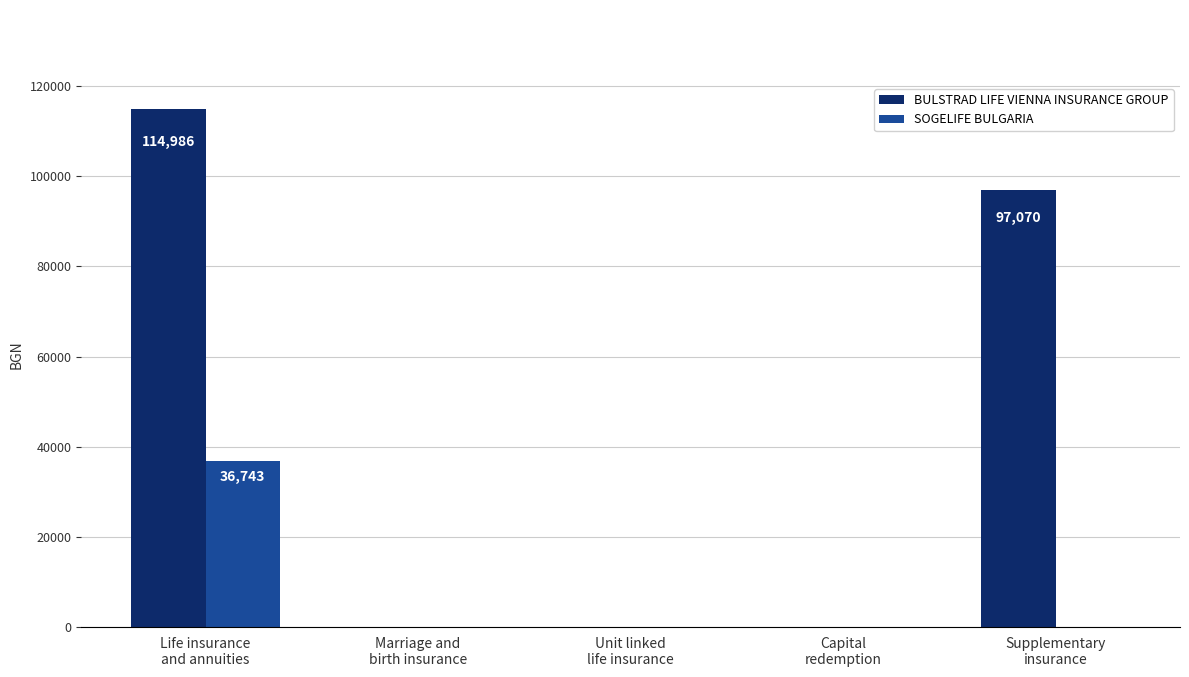

What is the greatest value displayed?

114985.6